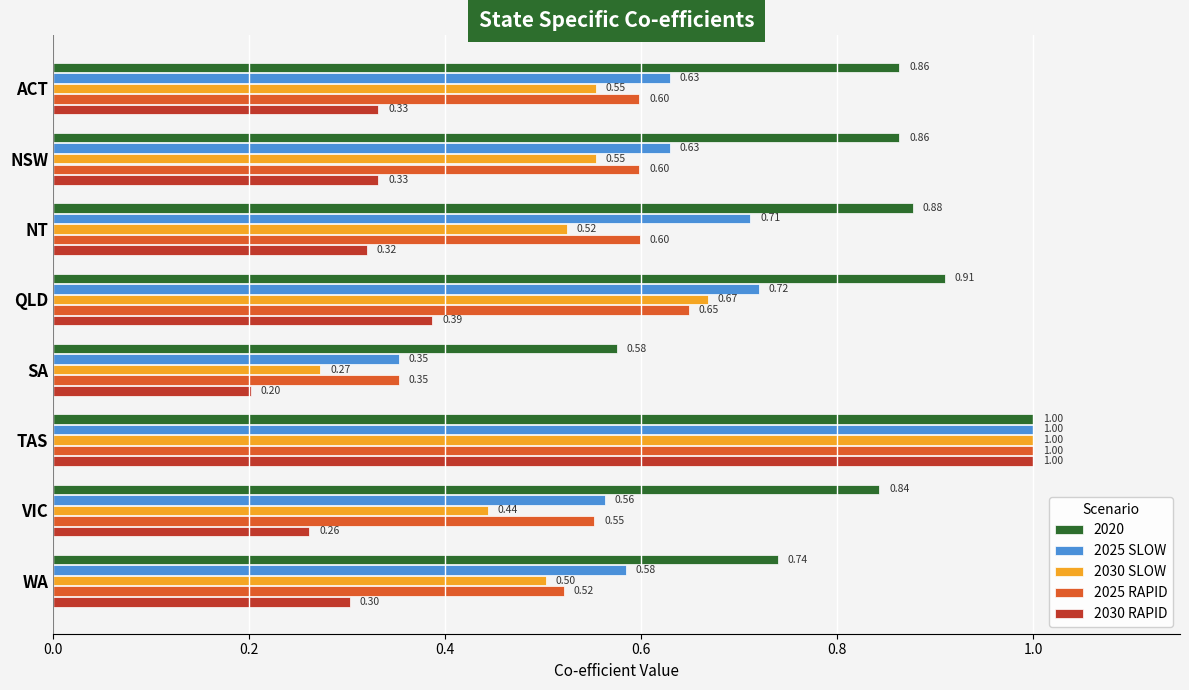

Which label corresponds to the largest value in the chart?

TAS